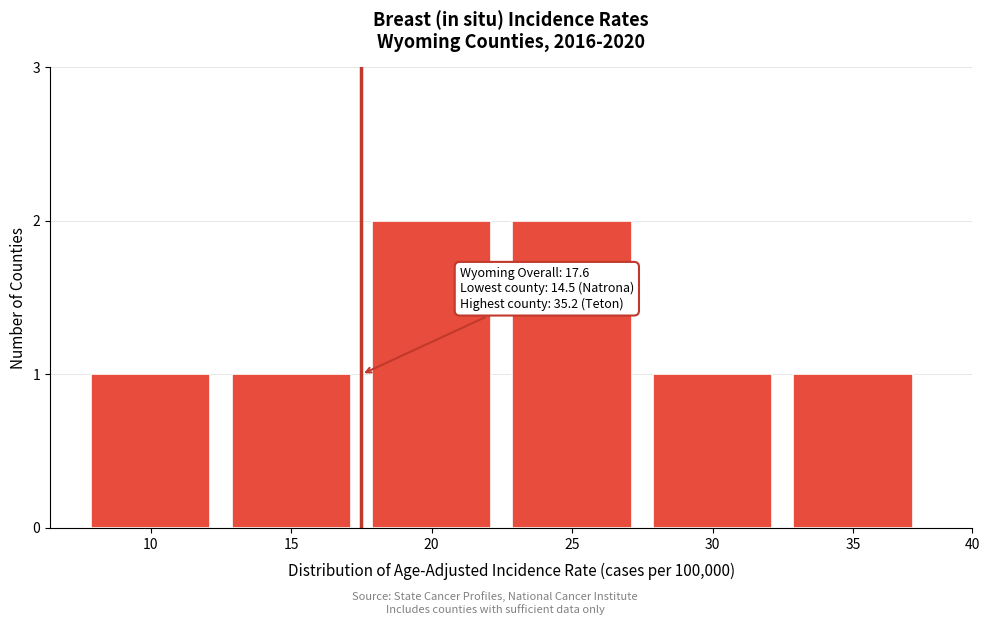

Reading right to left, extract all data points from this chart.

1	1	2	2	1	1